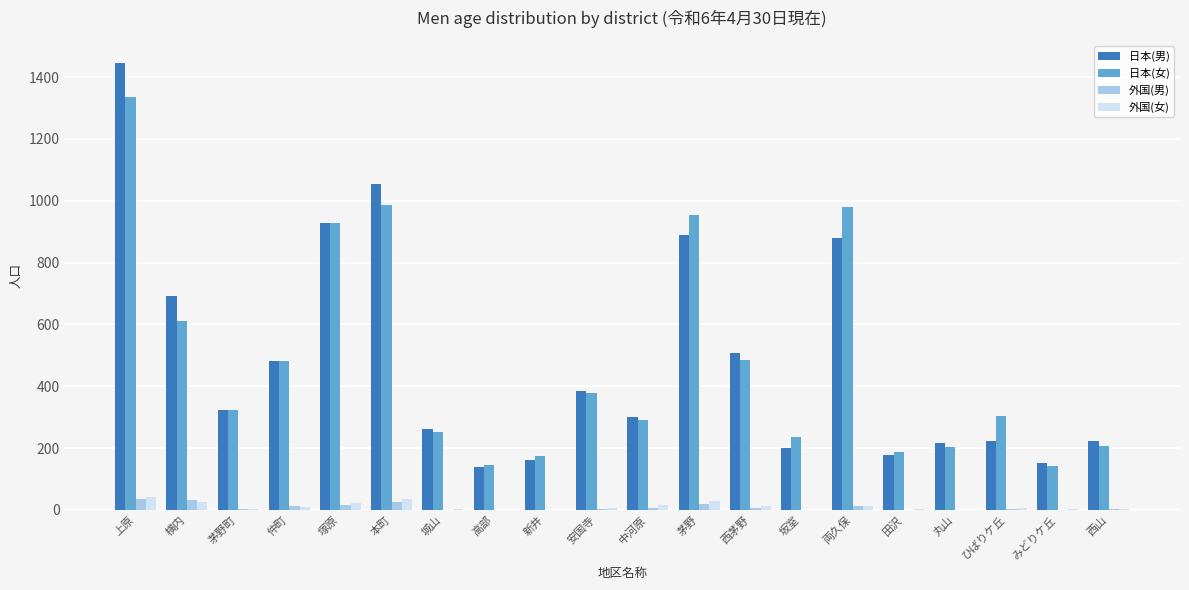

What is the maximum value shown in the chart?

1445